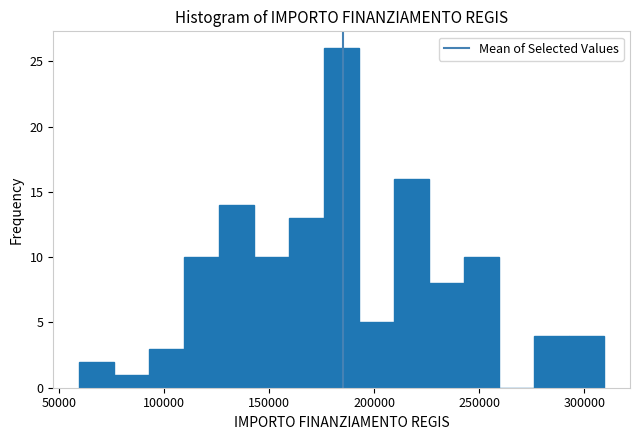

Around what value on the x-axis is the tallest bar? Give the approximate position of its centre, as read against the axis.

185000